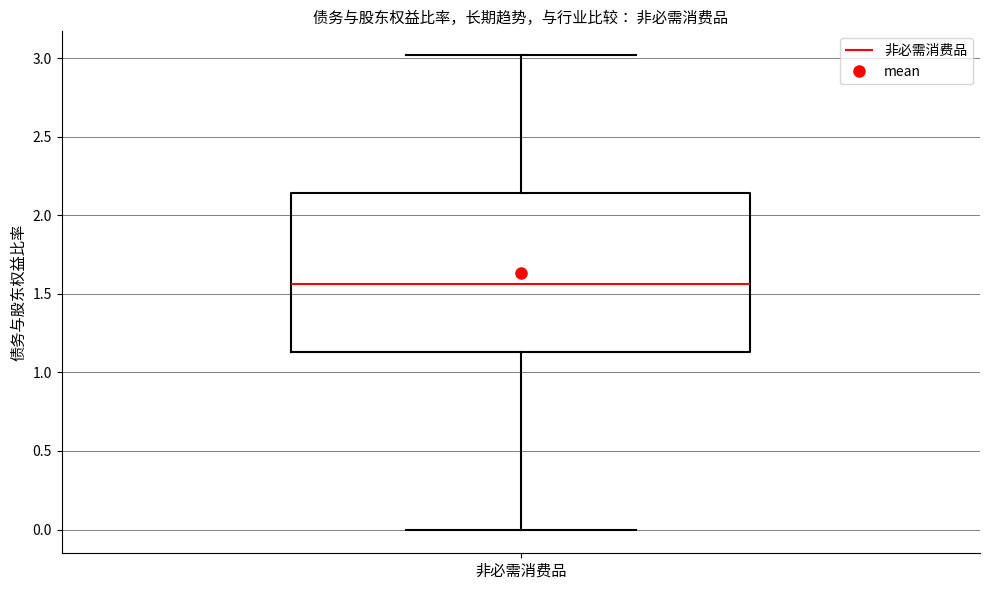

Where is the upper edge of the box for 非必需消费品 on the y-axis? The values are not printed on the chart, so give them approximately, as read against the axis.

2.15